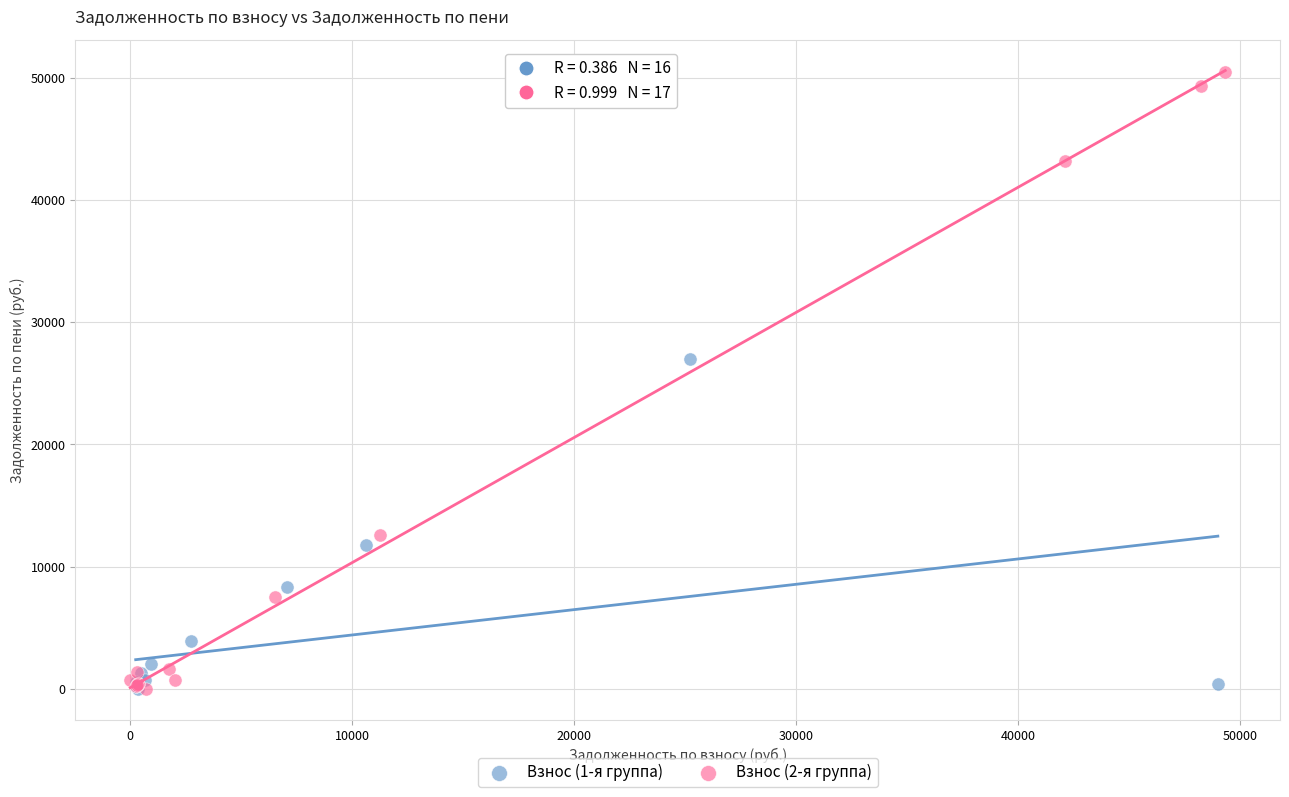

Which series has the largest Y range (max minus min)?

Взнос (2-я группа)